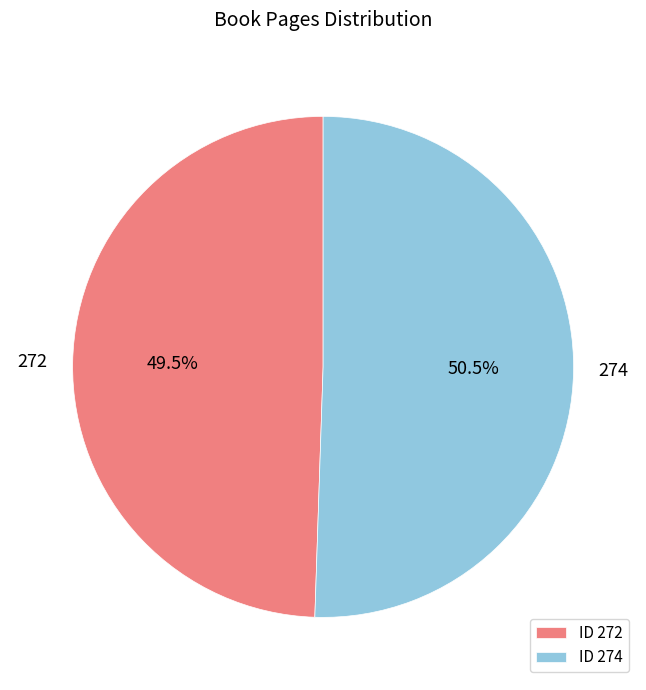

Which has a higher value, ID 274 or ID 272?

ID 274